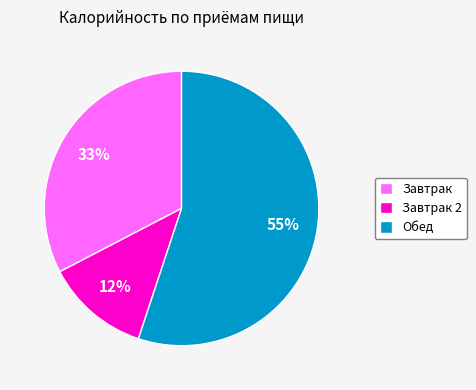

The Обед slice represents 68% of the pie. True or false?

False